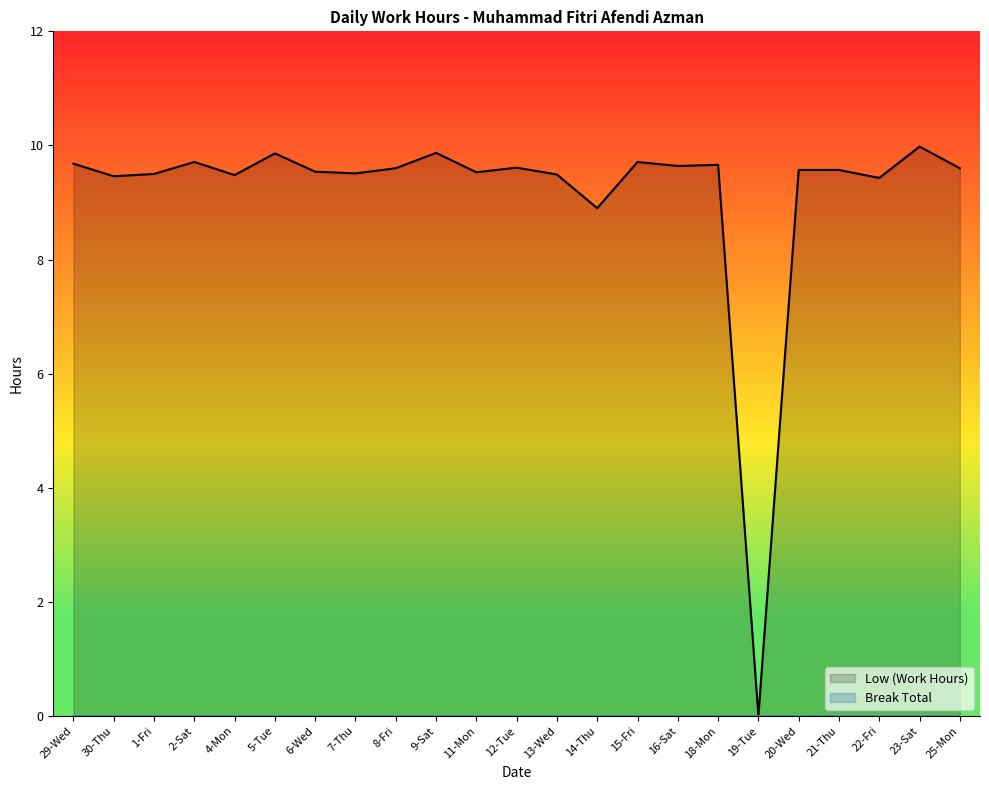

Does the chart display data point markers on the line(s)?

No